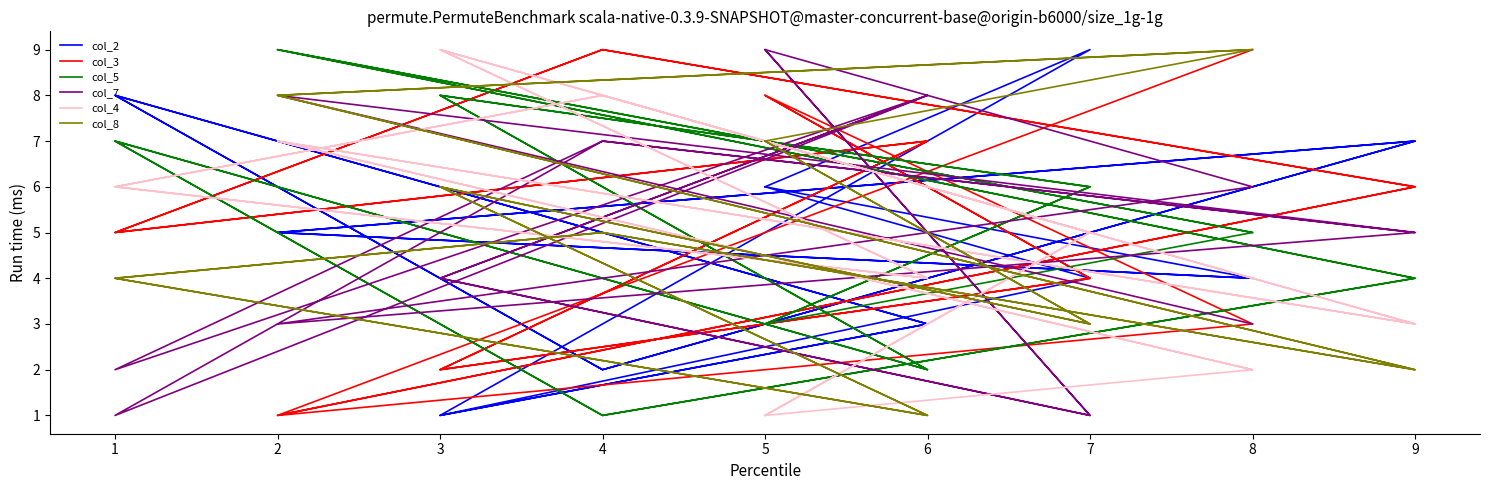

How many distinct data groups are displayed?

6